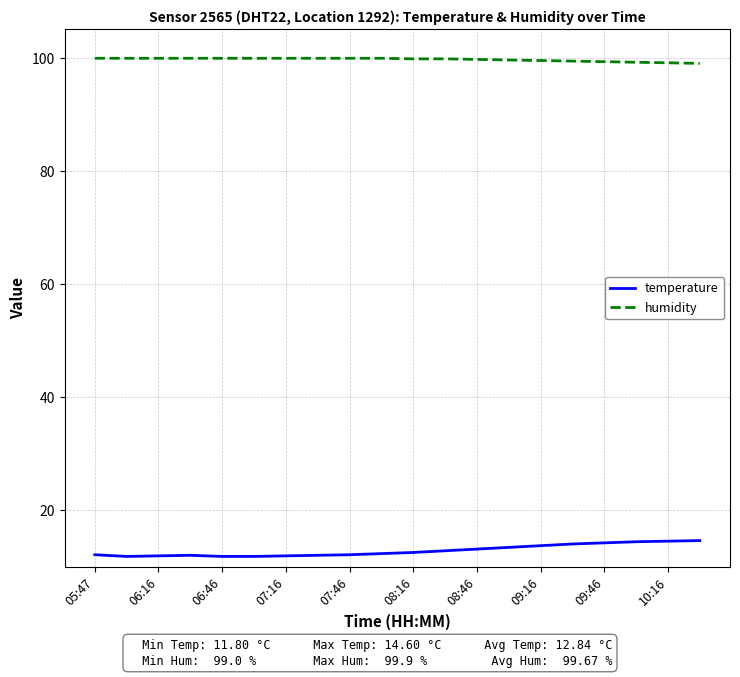

What is the difference between the maximum and minimum values in the temperature series?

2.8